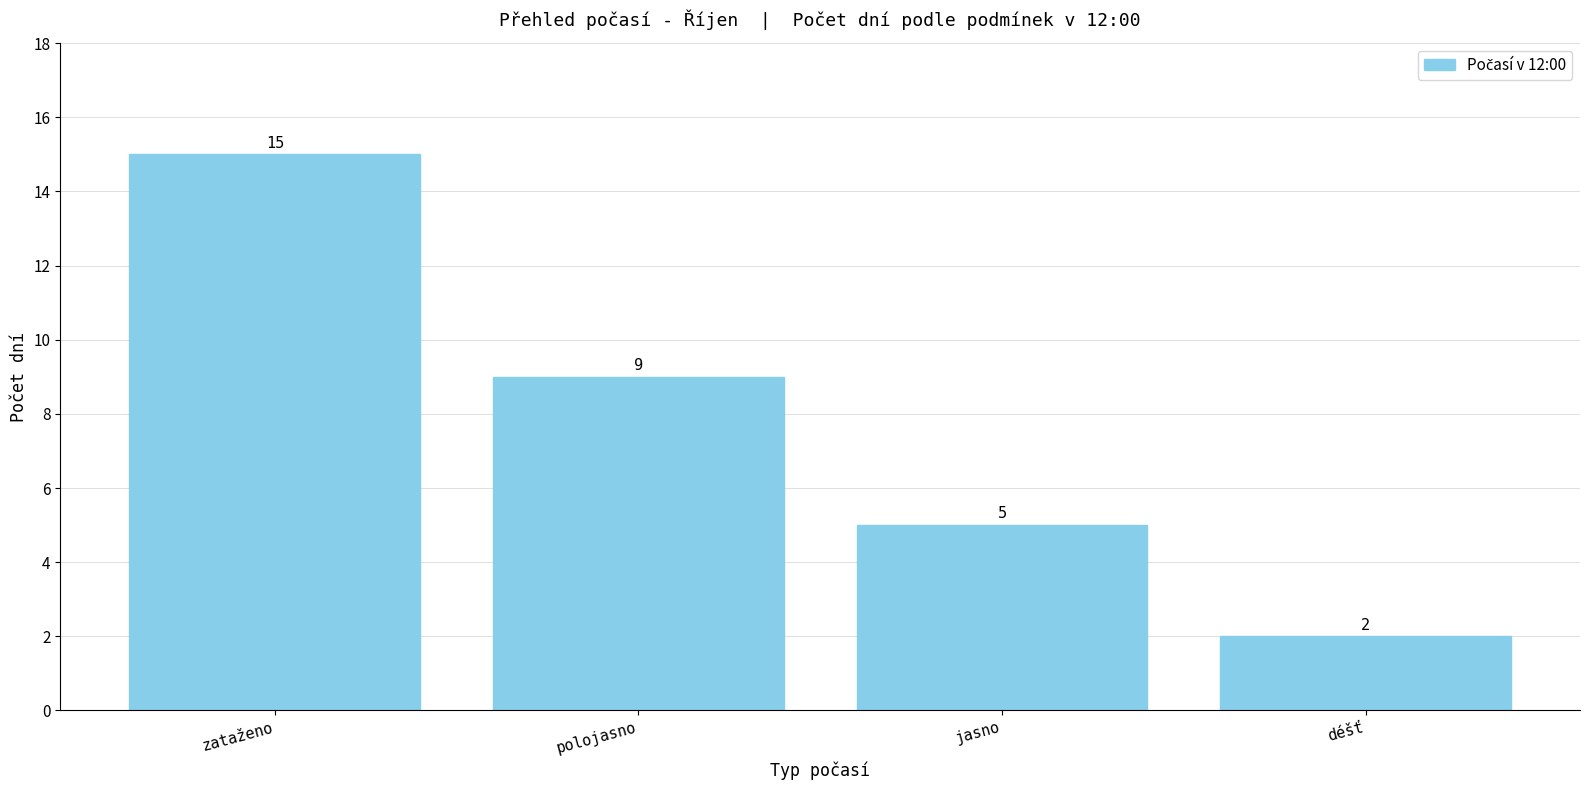

How many data points does each series have?

4